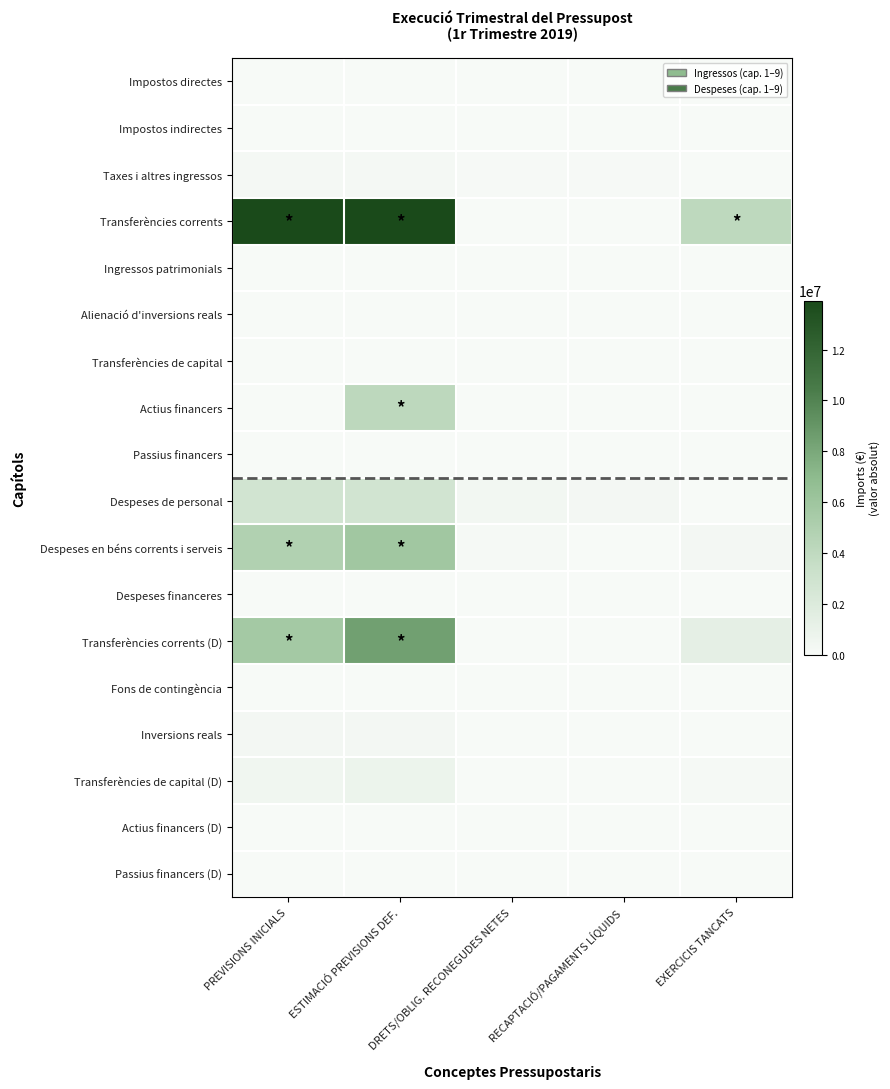

Which series changed the most between ESTIMACIÓ PREVISIONS DEF. and RECAPTACIÓ/PAGAMENTS LÍQUIDS?

Transferències corrents